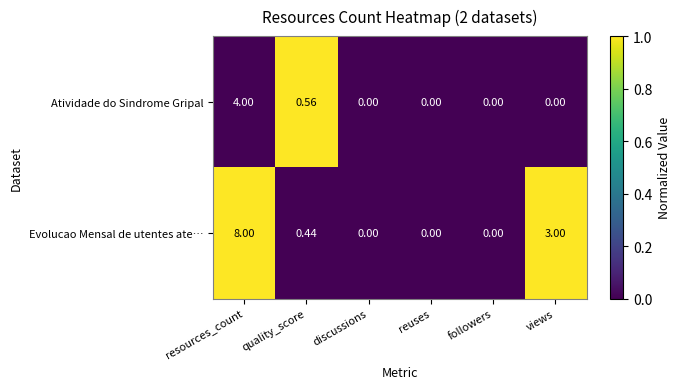

Which series has the largest range (max minus min)?

Evolucao Mensal de utentes ate…